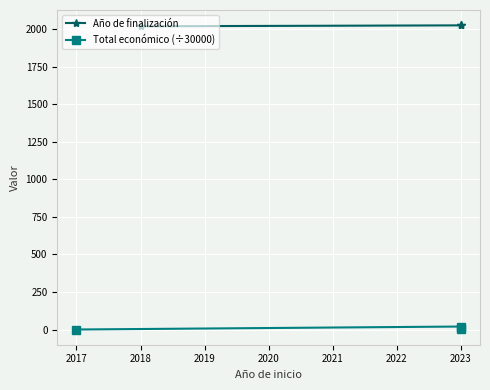

The Total económico (÷30000) series shows 0.1 at 2017. True or false?

False